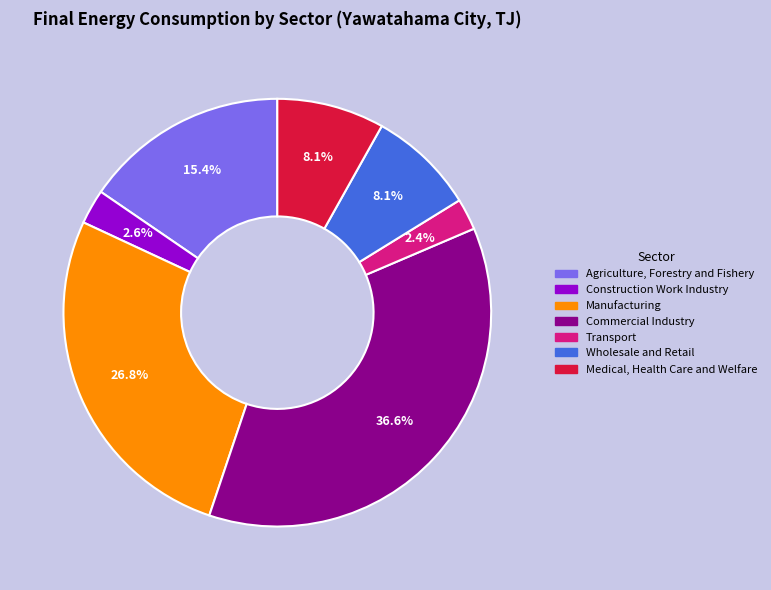

Combined, do Transport and Wholesale and Retail account for over 50%?

No